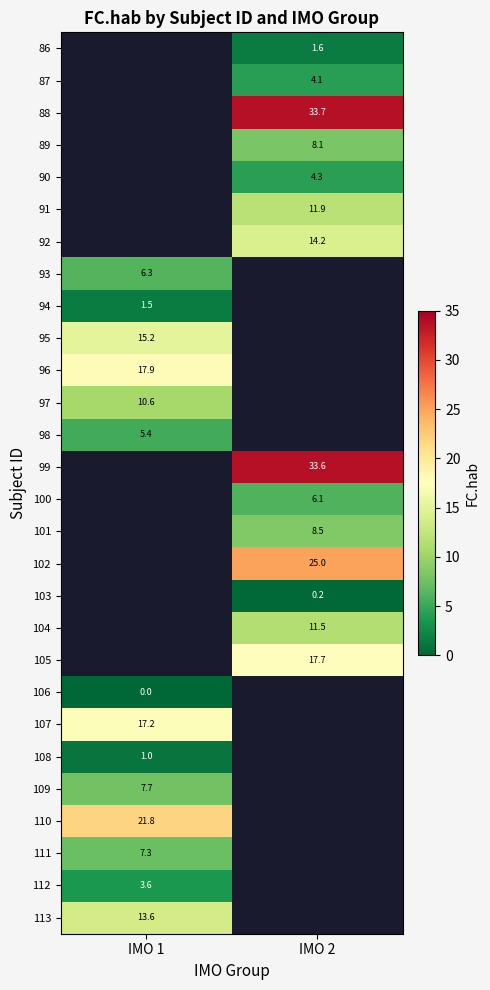

Count the number of data series in this chart.

28